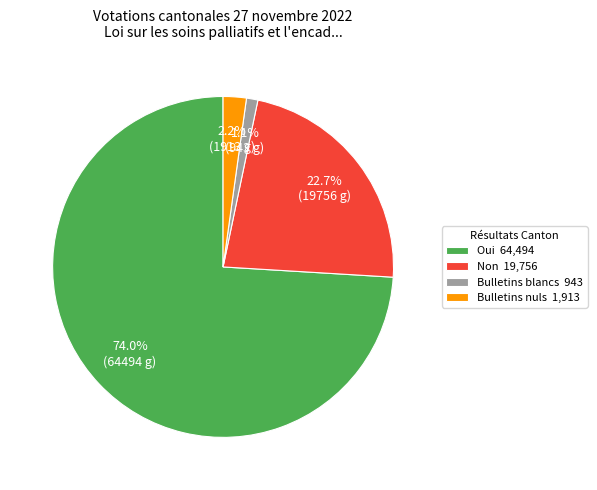

To the nearest percent, what is the difference between the largest and smallest slice percentages?

73%